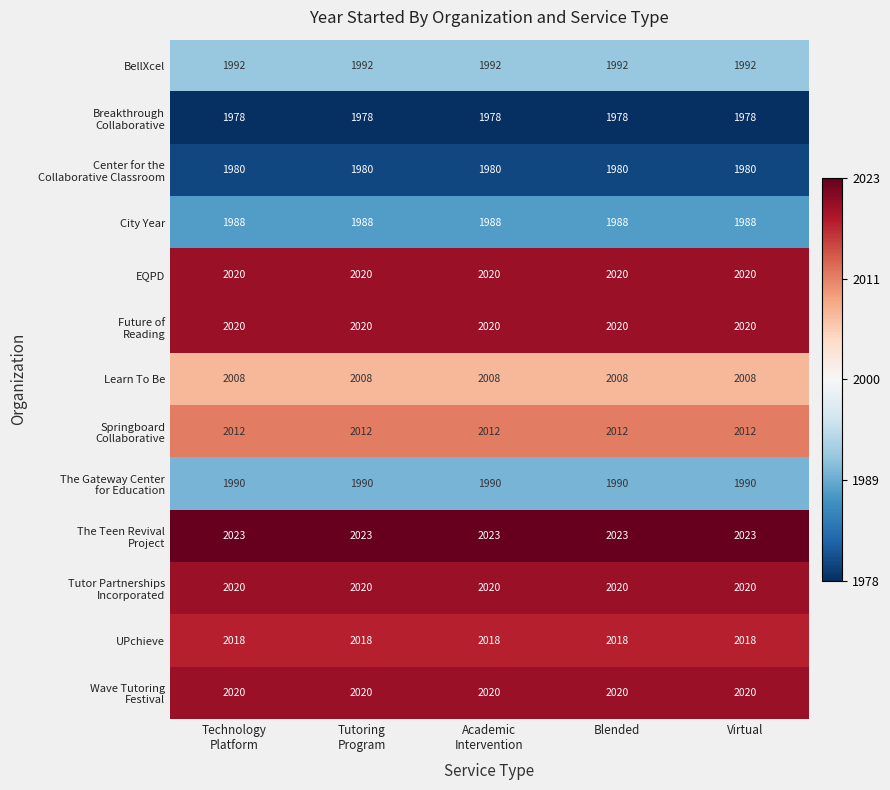

How many series are shown in this chart?

13